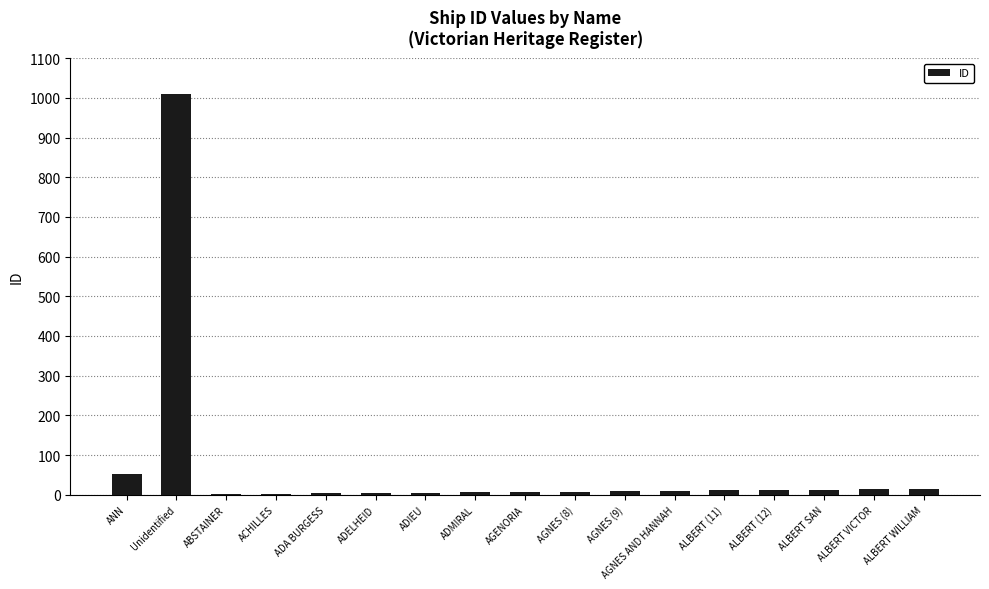

What is the average value?

69